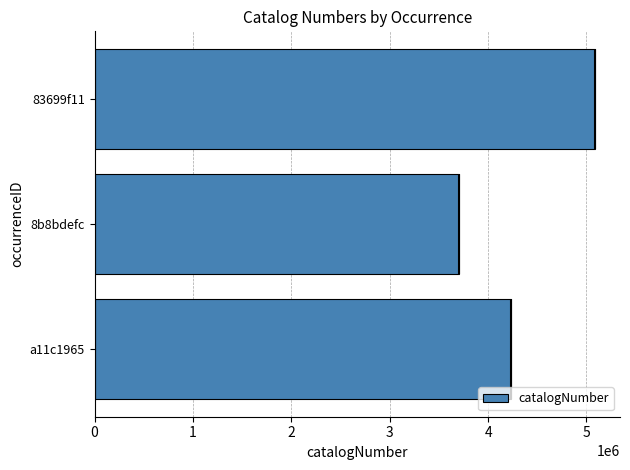

Count the values in the range 3705964 to 5086470.

3